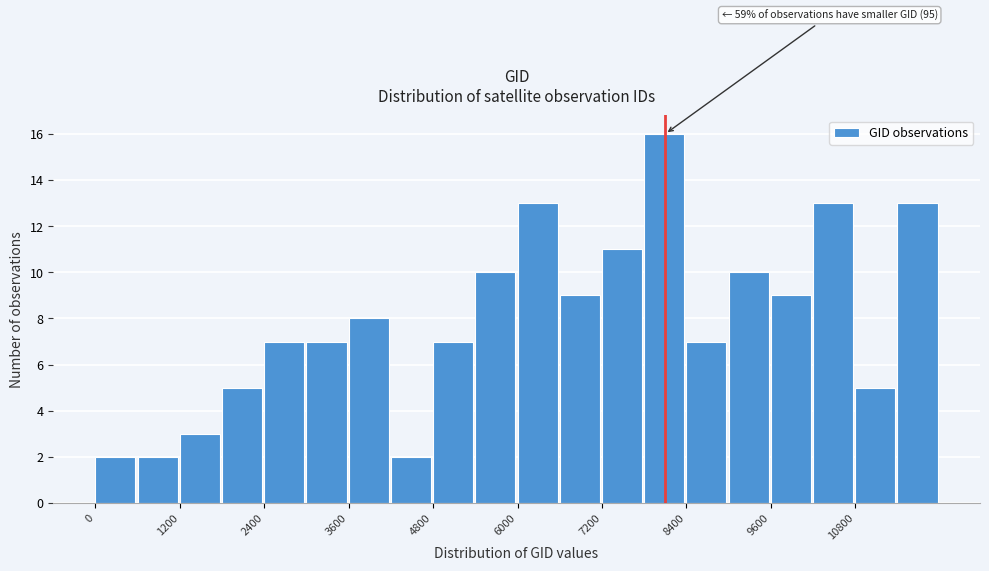

Around what value on the x-axis is the tallest bar? Give the approximate position of its centre, as read against the axis.

8000